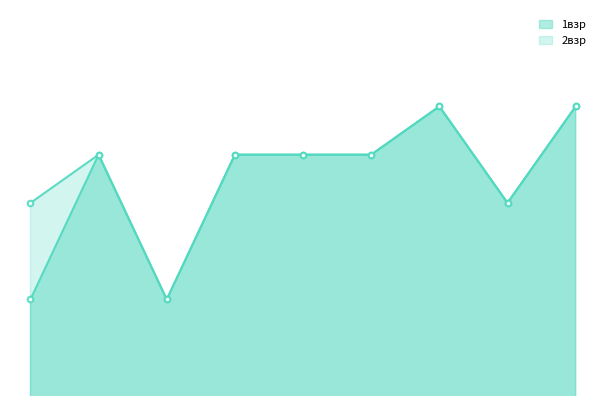

True or false: 1взр and 2взр intersect in this chart.

False